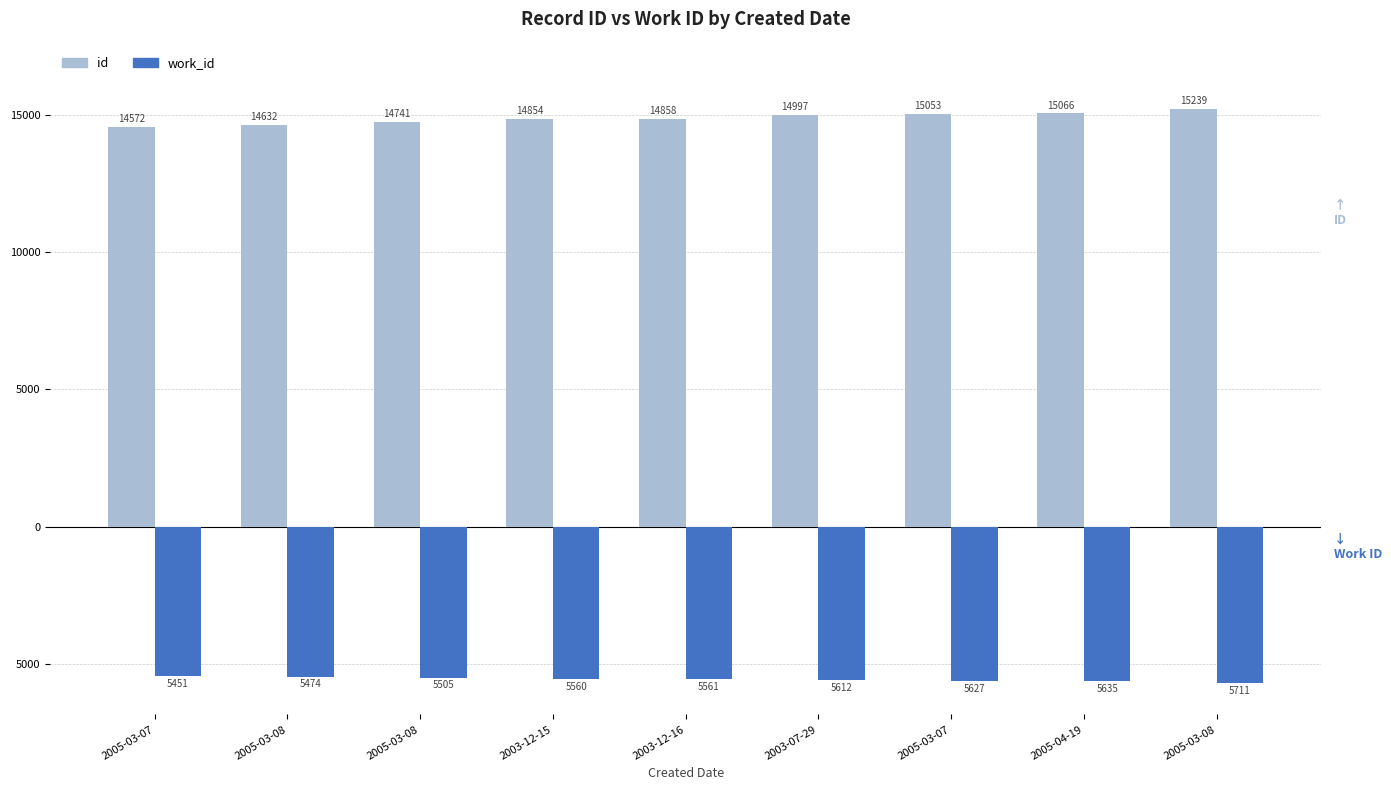

Does the chart contain any negative values?

Yes